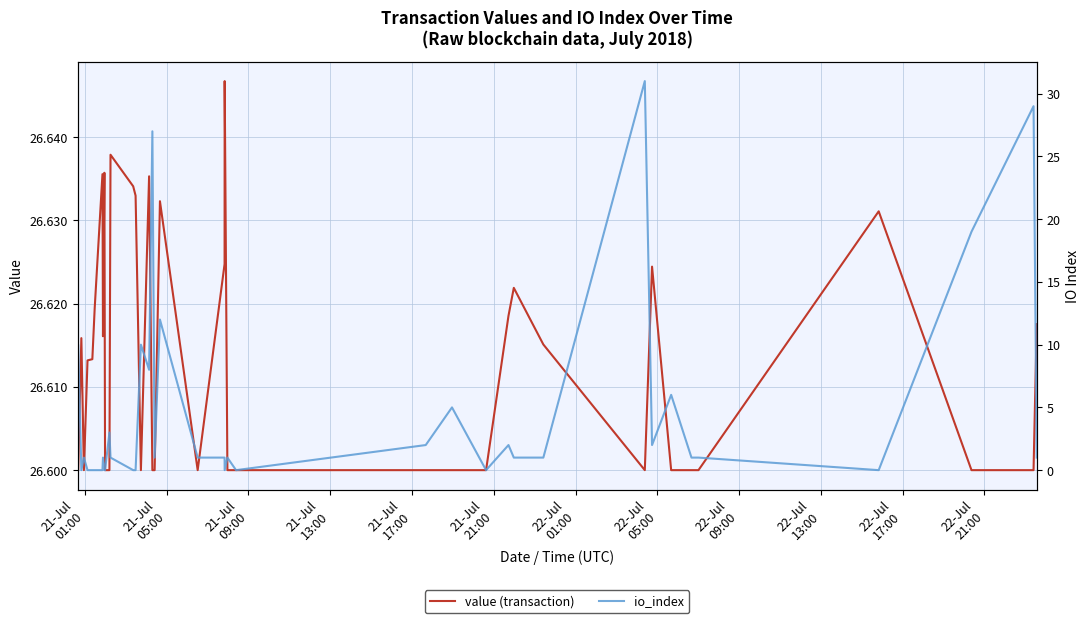

What is the average value of the io_index series?

4.5